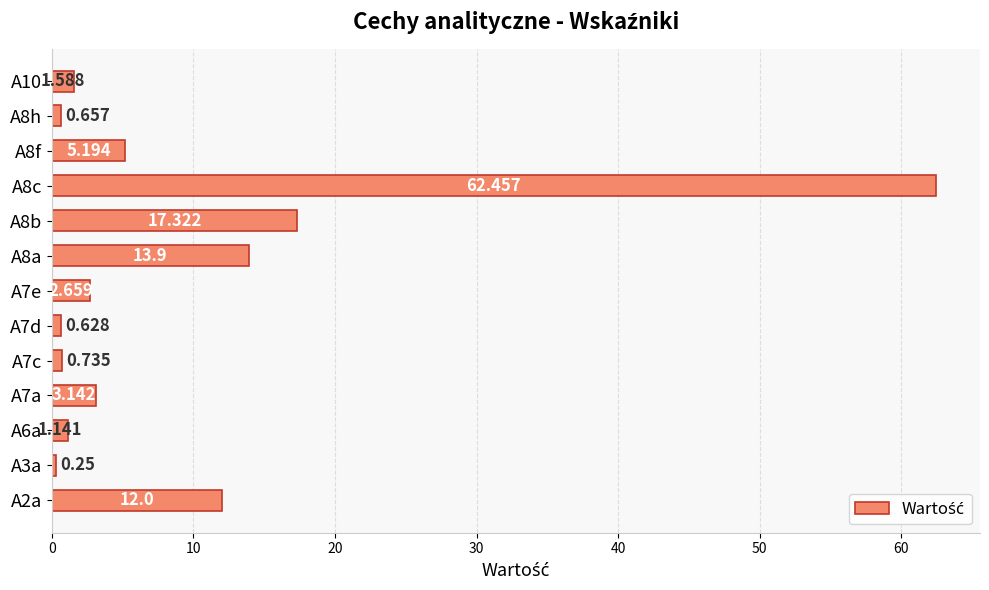

What is the maximum value shown in the chart?

62.5